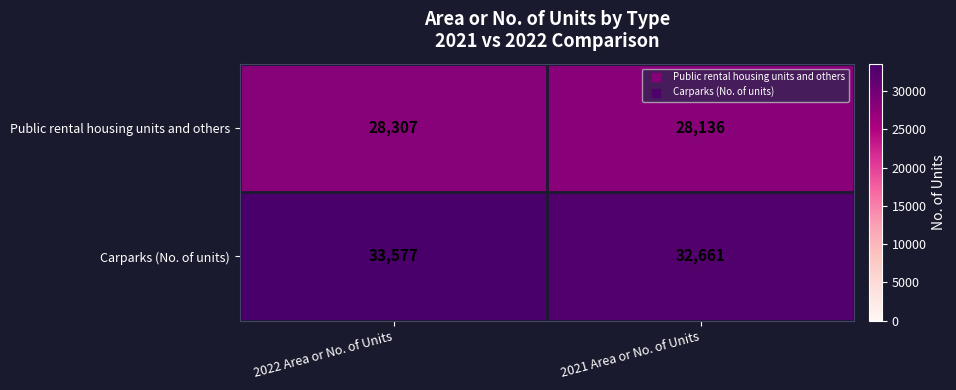

Is it true that Carparks (No. of units) equals 33577 at 2022 Area or No. of Units?

True